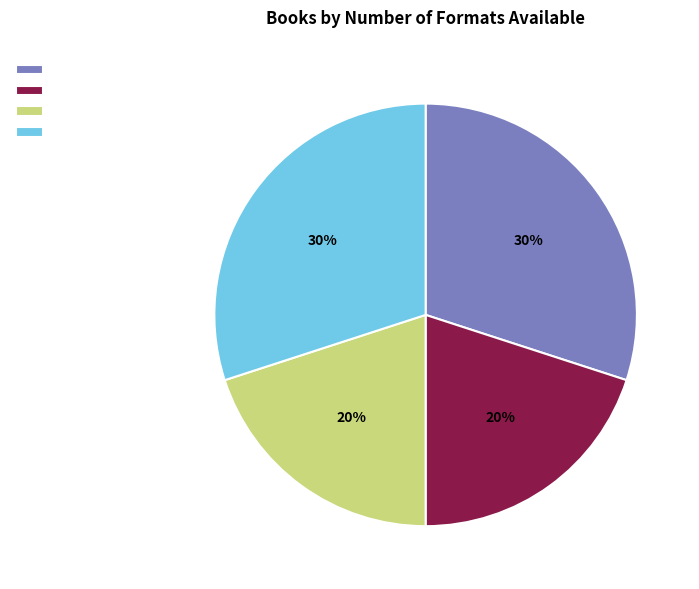

Is there a majority slice in this chart?

No